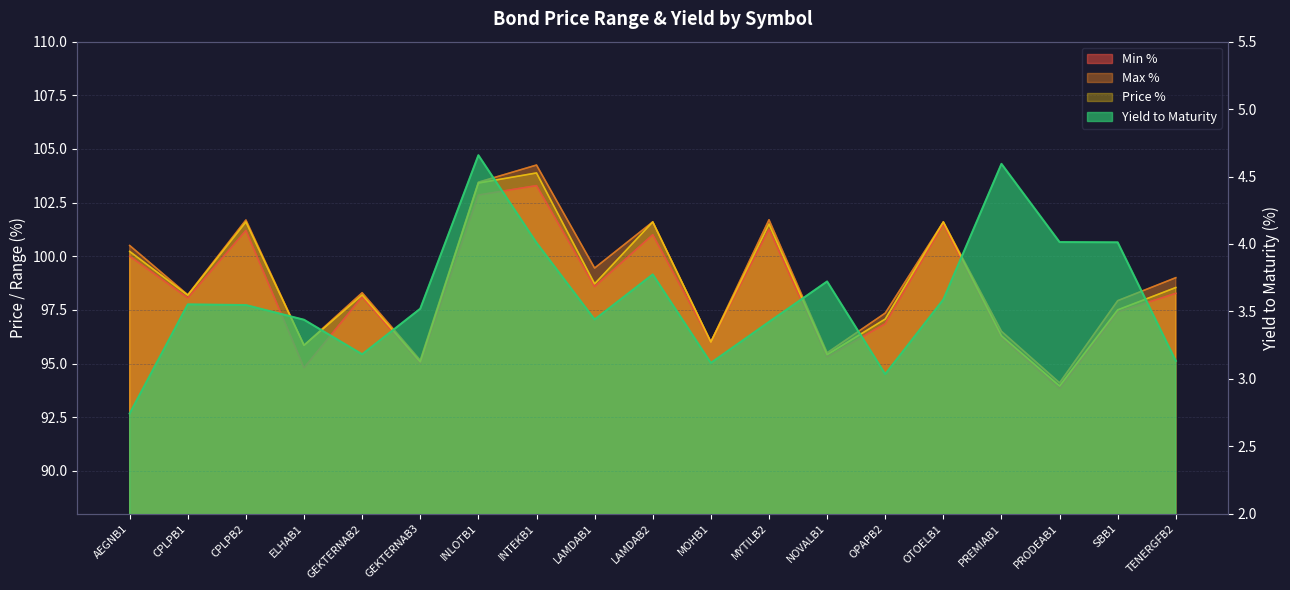

Where is Max % nearest to the value 99?

TENERGFB2